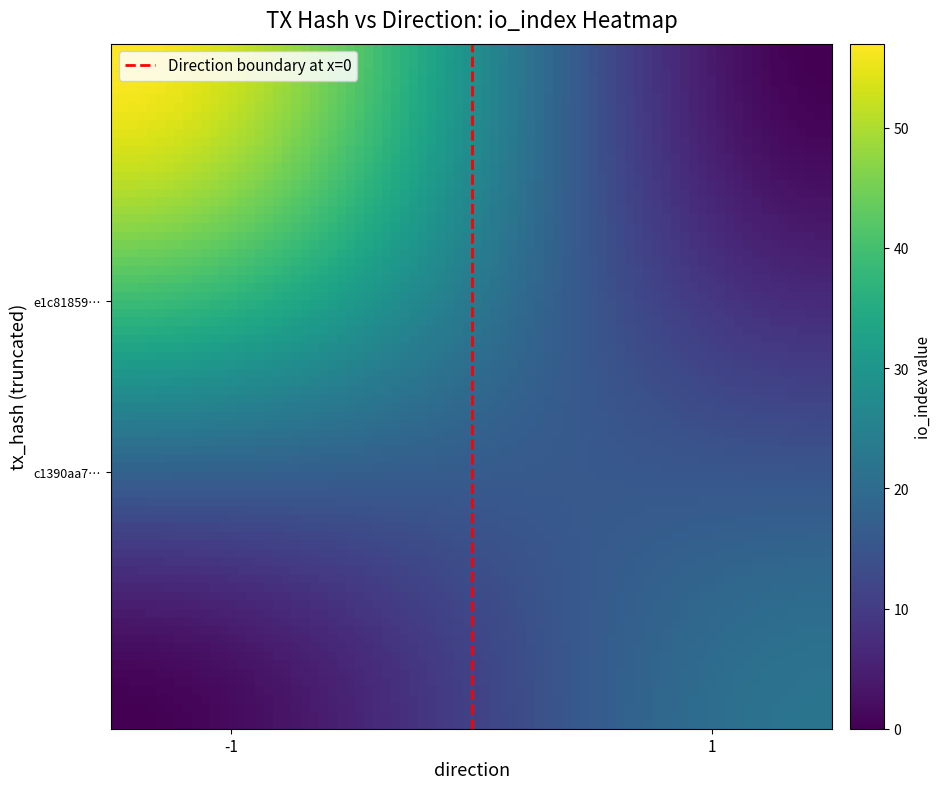

Reading left to right, what are all the values shown in this chart?

e1c818590cf58b69627a3f2fc71de4542035187: direction=-1	io_index=57
c1390aa78780b096445fc181724a15eea970c96: direction=1	io_index=22